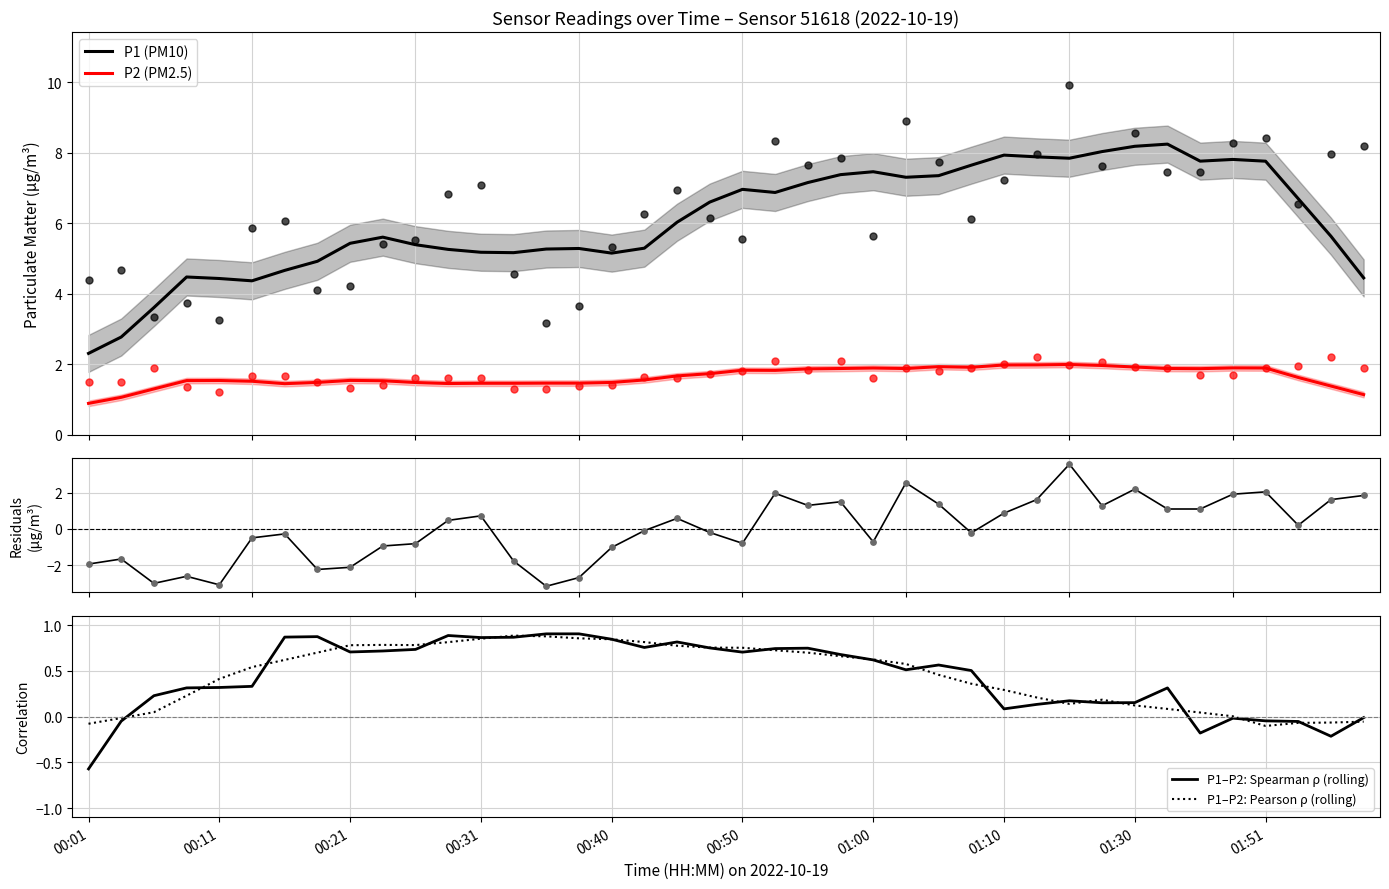

Which series contains the highest Y value?

P1 (PM10)